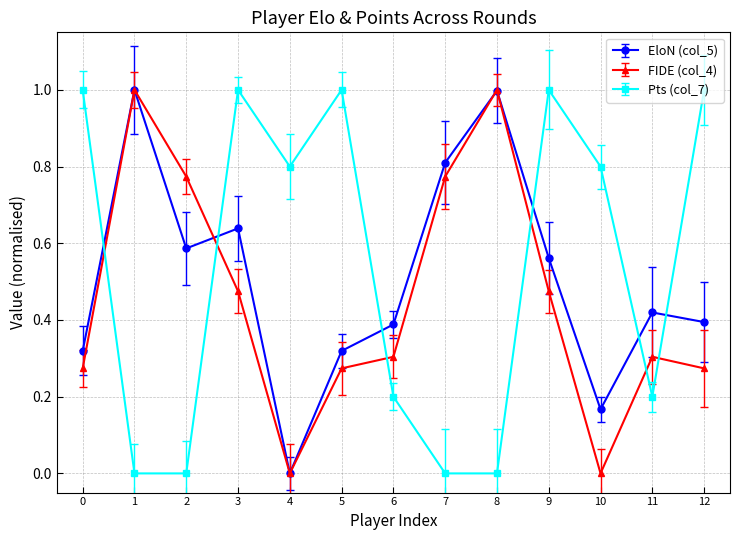

Is the value of EloN (col_5) at 8 greater than the value of FIDE (col_4) at 6?

Yes